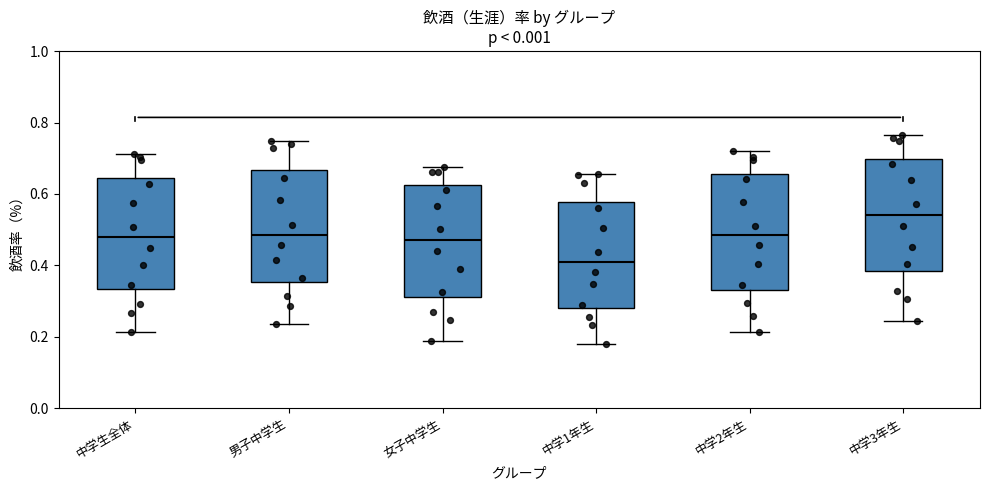

Reading left to right, read every box against the y-axis: the position of its median line, the range the box covers, and the ends of its whiskers. The values are not printed on the chart, so give them approximately, as read against the axis.

中学生全体: median 0.48, box 0.34 to 0.64, whiskers 0.22 to 0.72
男子中学生: median 0.48, box 0.36 to 0.66, whiskers 0.24 to 0.74
女子中学生: median 0.48, box 0.32 to 0.62, whiskers 0.18 to 0.68
中学1年生: median 0.40, box 0.28 to 0.58, whiskers 0.18 to 0.66
中学2年生: median 0.48, box 0.34 to 0.66, whiskers 0.22 to 0.72
中学3年生: median 0.54, box 0.38 to 0.70, whiskers 0.24 to 0.76